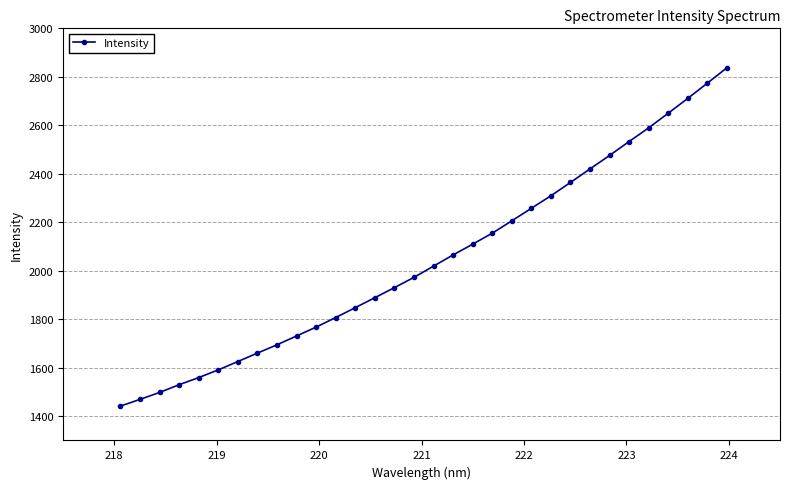

What is the difference between the maximum and minimum values?

1395.3